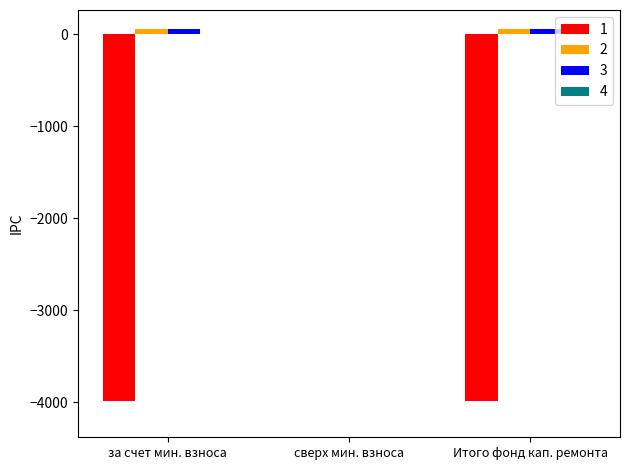

Which series has the largest range (max minus min)?

1